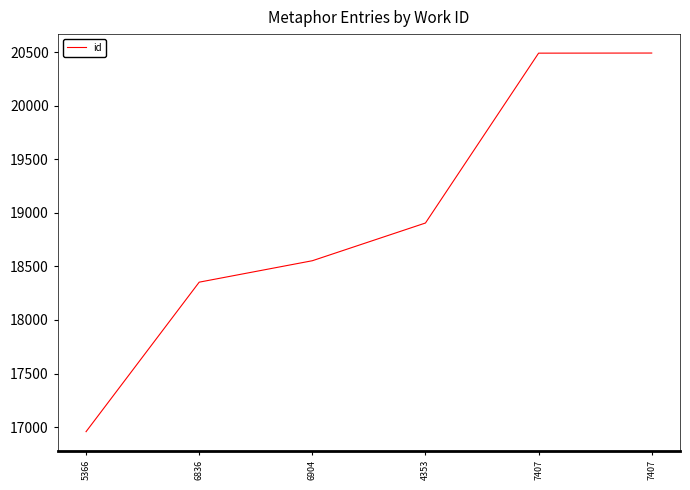

Reading left to right, transcribe all the data shown in this chart.

16958	18353	18553	18905	20490	20491